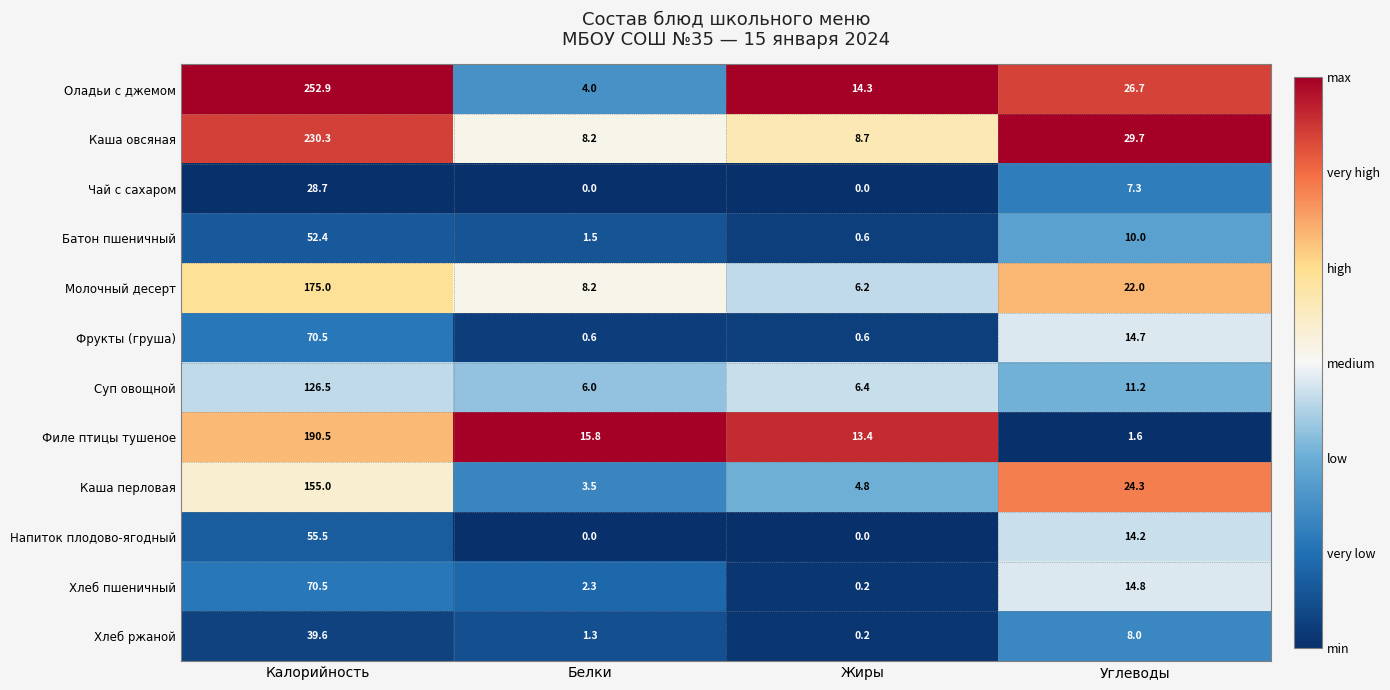

What value does the Хлеб пшеничный series have at Белки?

2.3